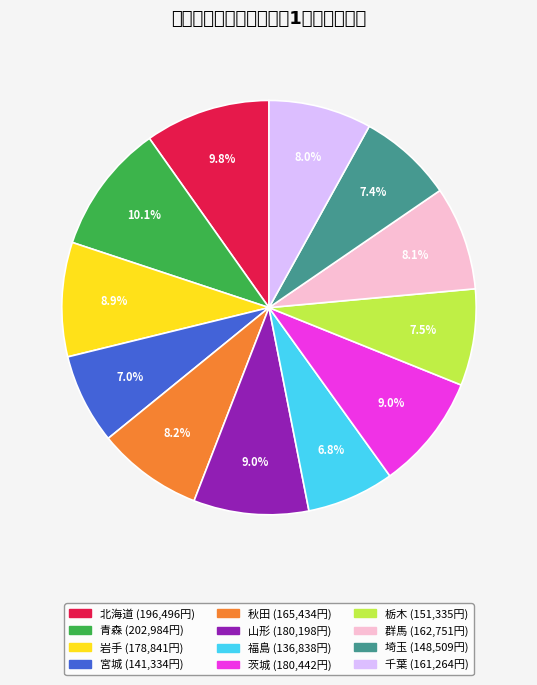

What percentage is the 千葉 slice, to the nearest percent?

8%